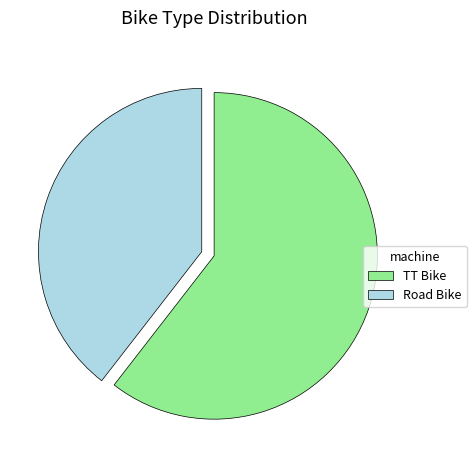

Is there any slice that represents more than half of the pie?

Yes